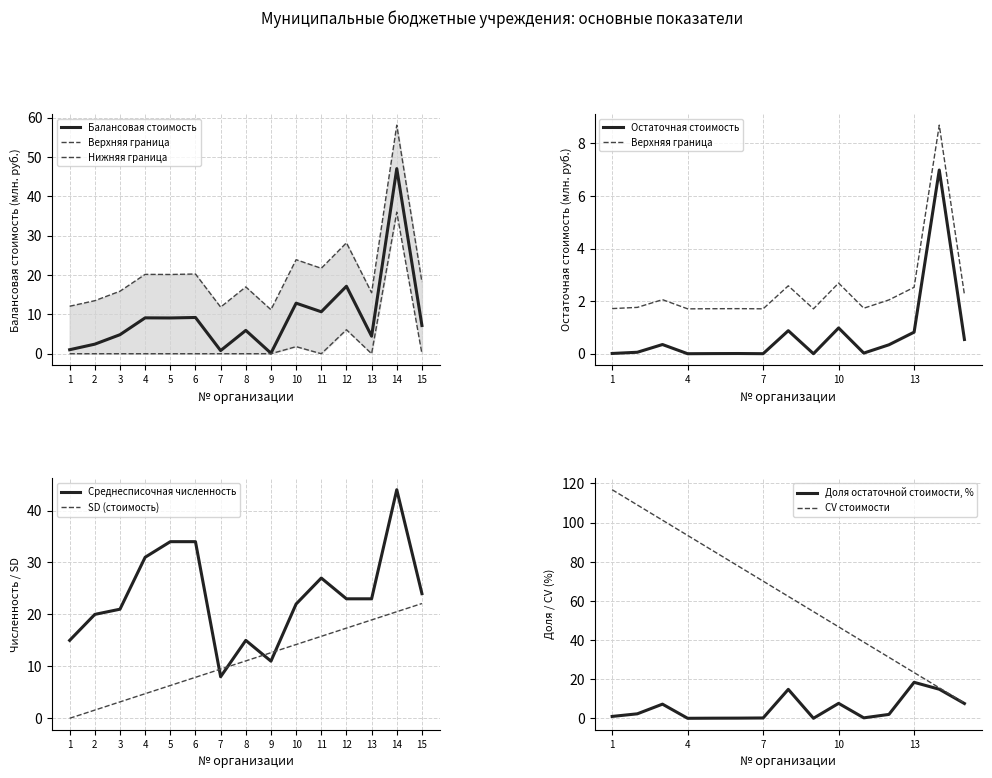

True or false: Балансовая стоимость has a value of 0.1 at 9.

True